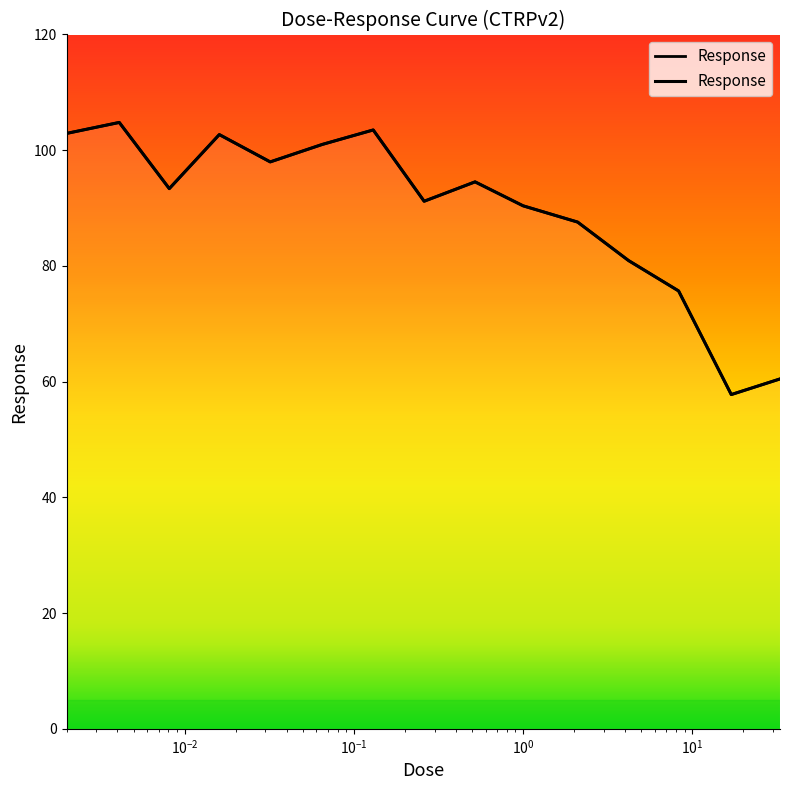

What is the label of the 3rd point from the left?

$\mathdefault{10^{-2}}$